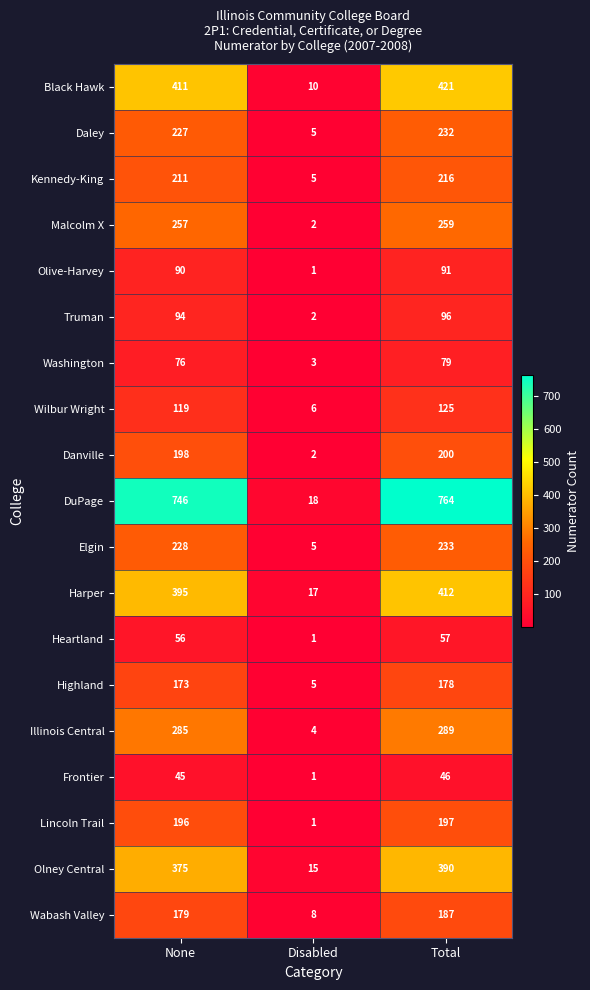

List the labels in order of Olive-Harvey value, smallest first.

Disabled, None, Total